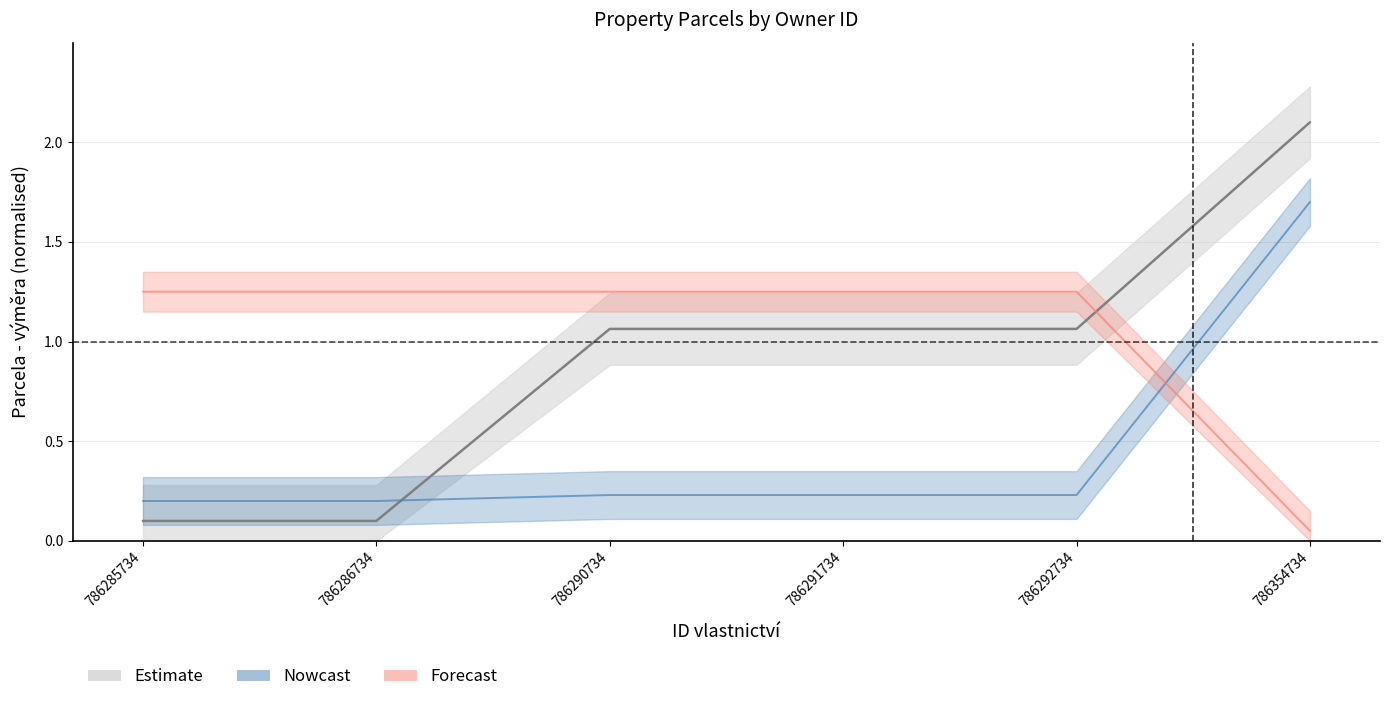

The value of Podíl jmenovatel at 786291734 is 1.2. True or false?

True